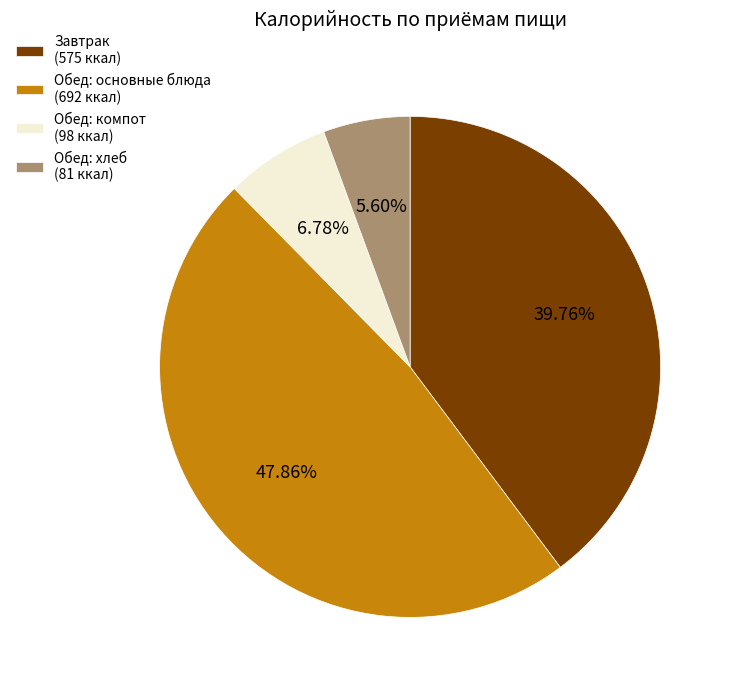

How many slices are in this pie chart?

4